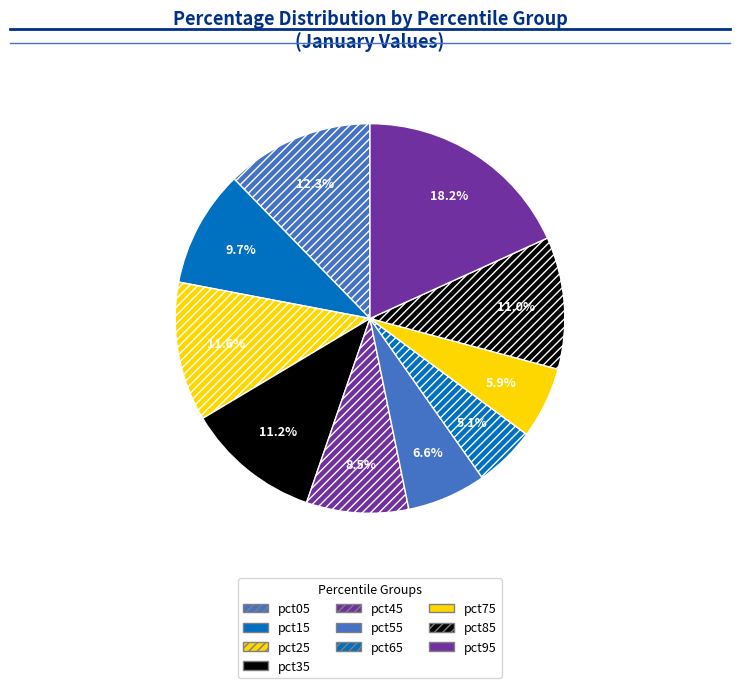

The pct85 slice represents 1% of the pie. True or false?

False